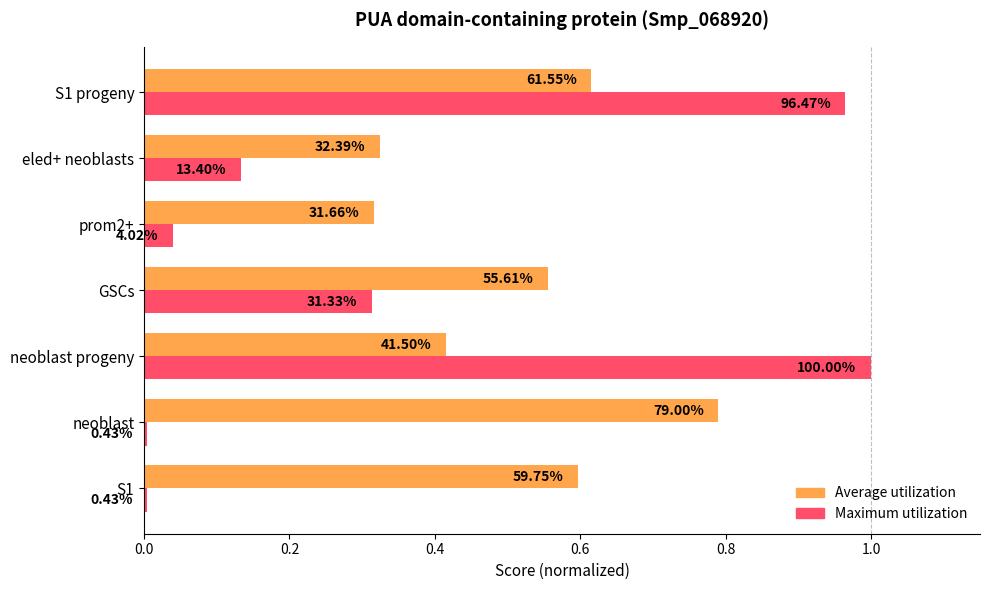

What are all the series names shown in the legend?

Average utilization, Maximum utilization